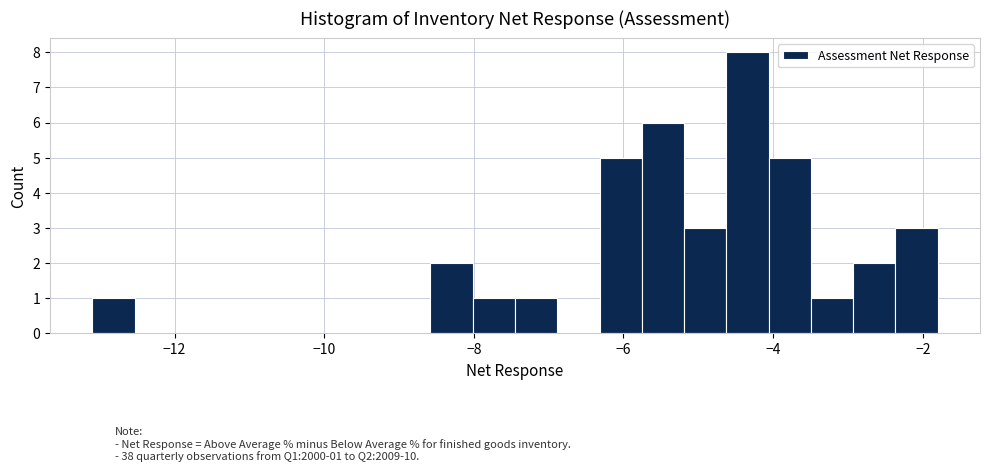

Read against the x-axis, roughly where is the centre of the tallest bar?

-4.4